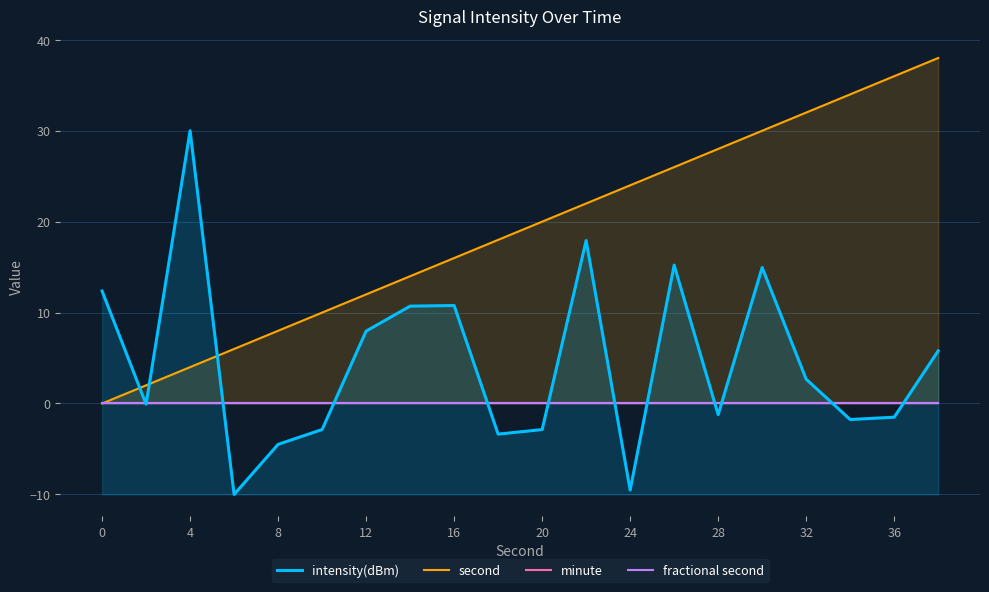

The value of intensity(dBm) at 28 is -1.2. True or false?

True